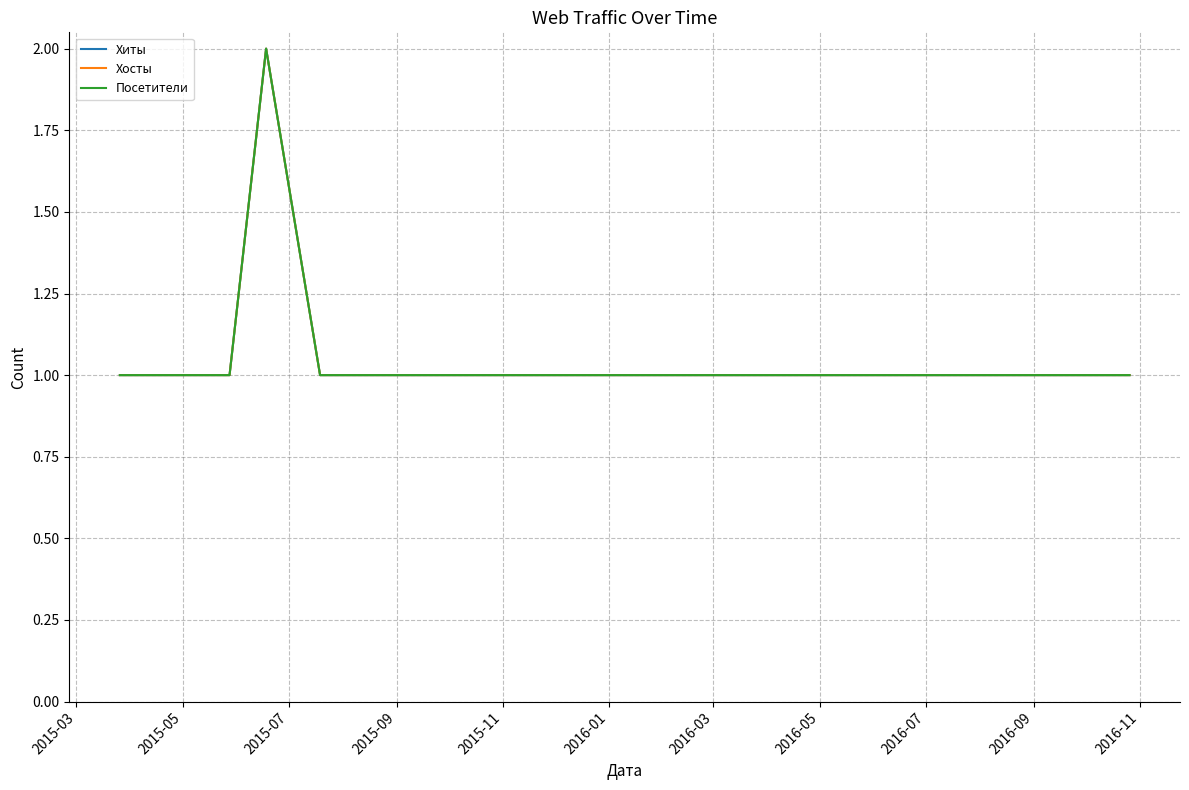

Is this an area chart (filled region under the line)?

No